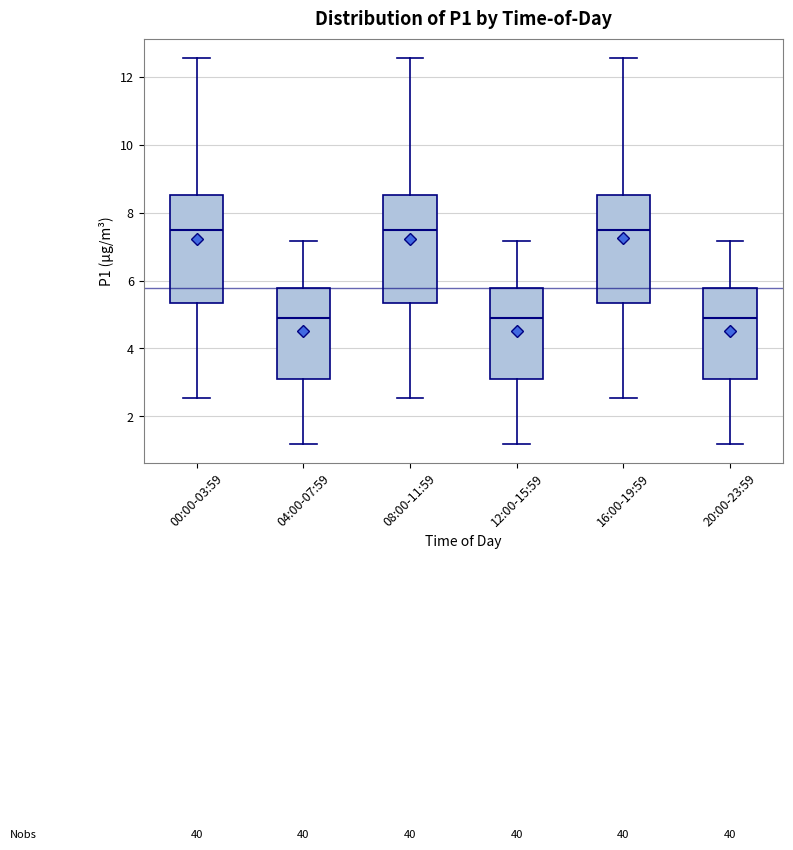

Where does the median line of the box for 20:00-23:59 sit on the y-axis? The values are not printed on the chart, so give them approximately, as read against the axis.

5.0